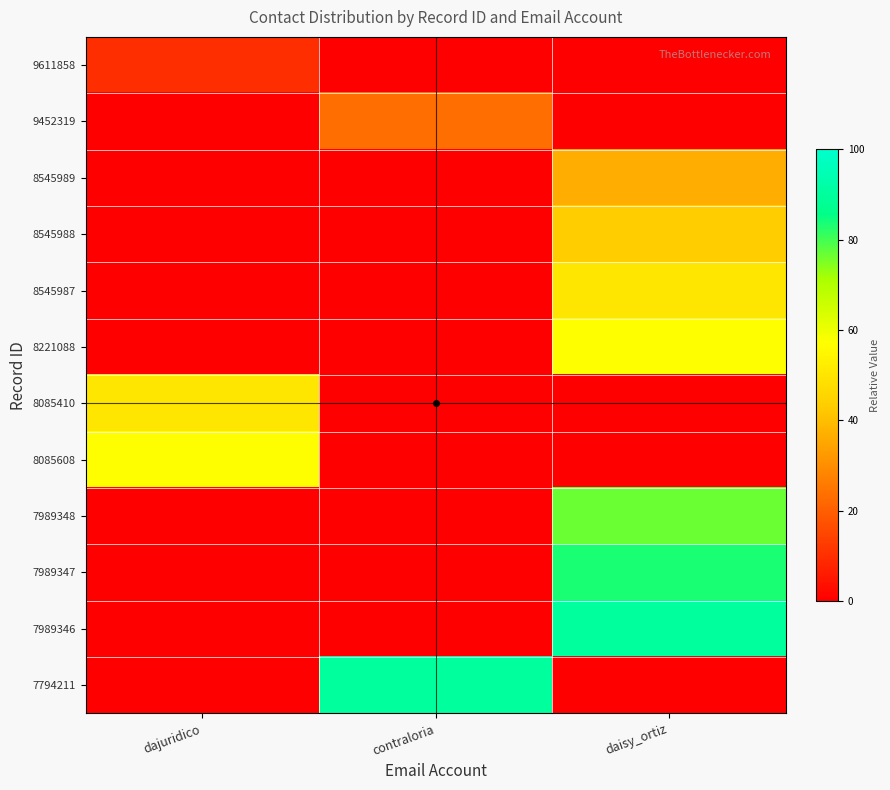

Which series has the largest total across all categories?

7989346